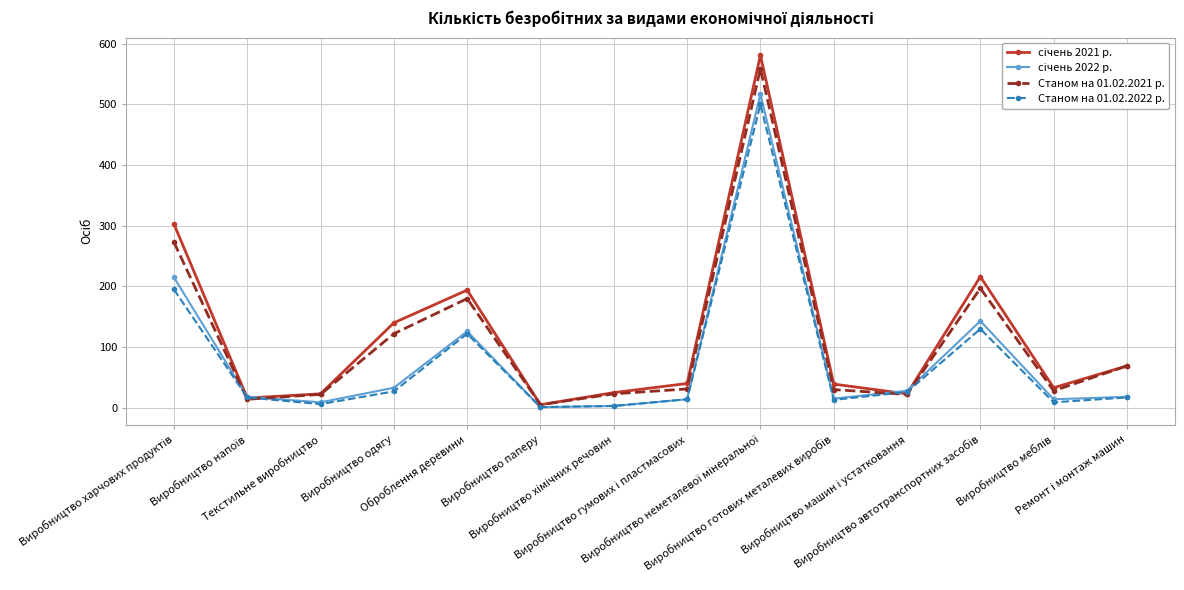

True or false: Станом на 01.02.2021 р. has more than 0 points higher than both neighbors.

True